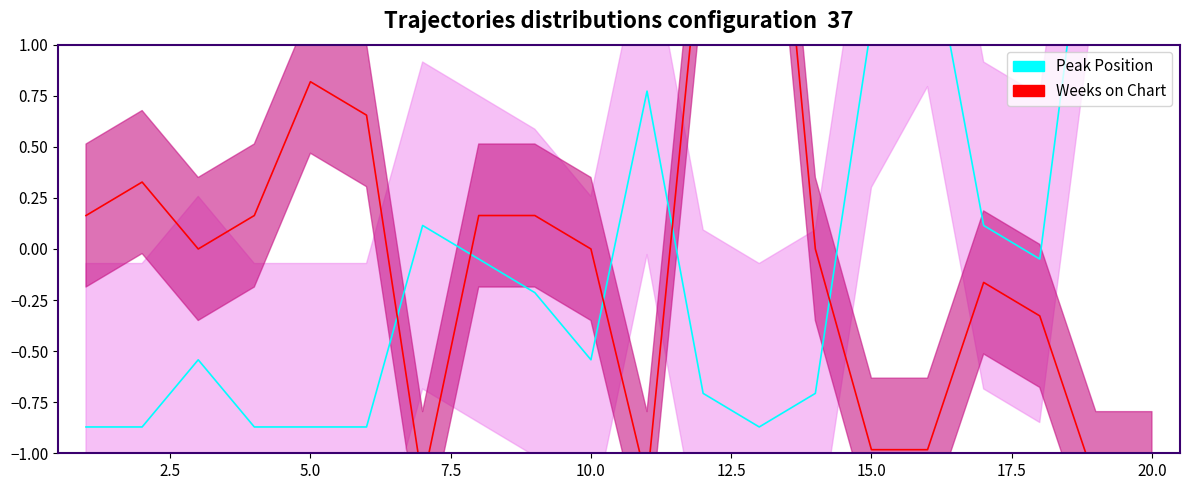

True or false: Weeks on Chart and Peak Position intersect in this chart.

True